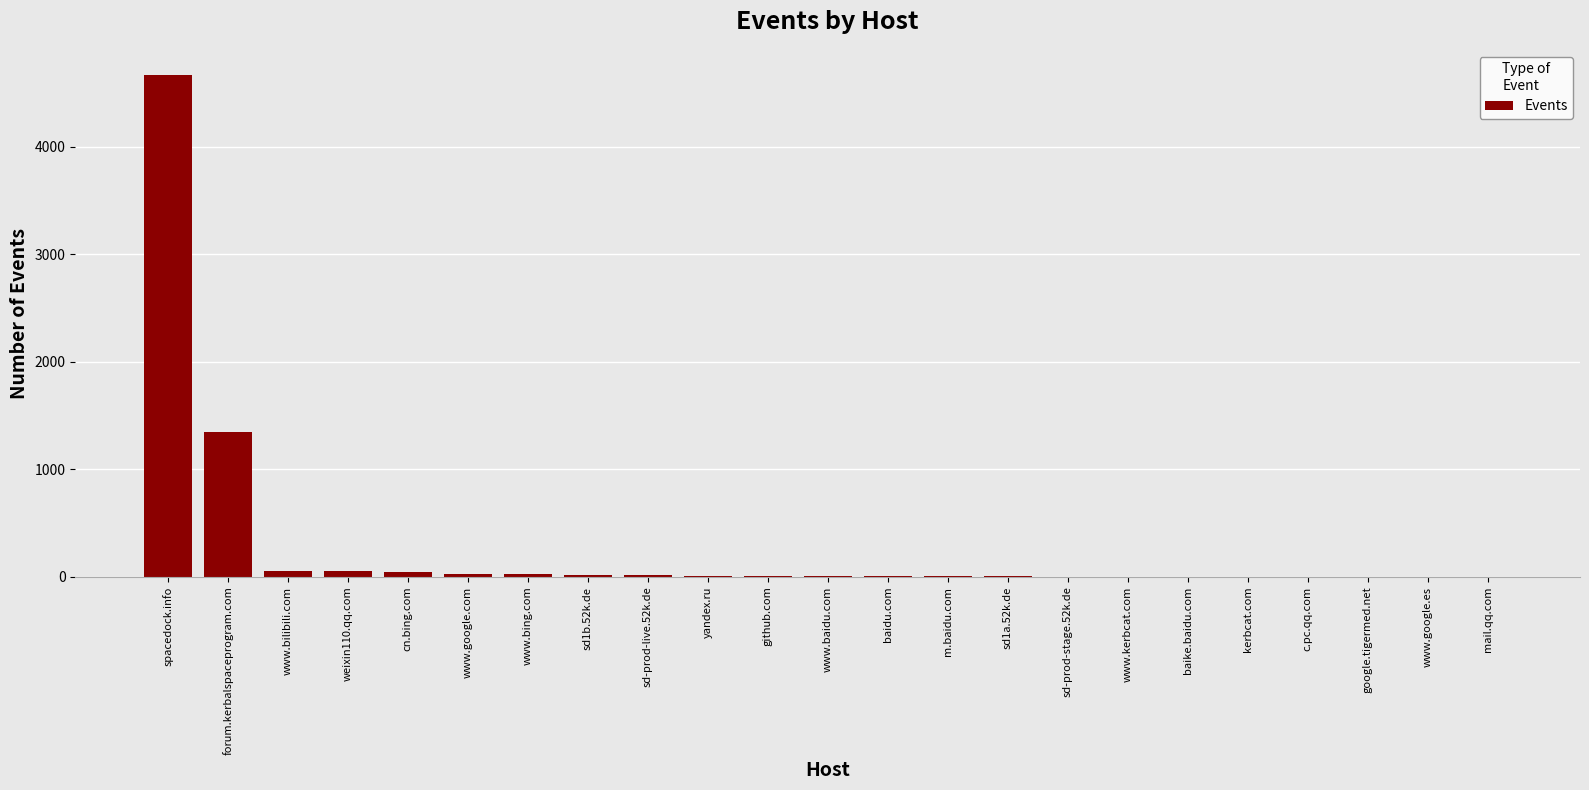

Read the value at github.com.

7